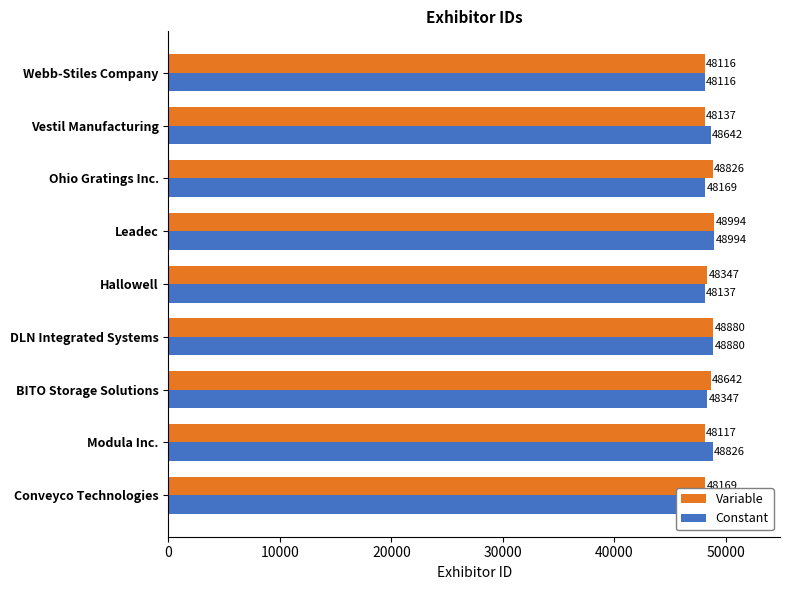

What is the average value of the Variable series?

48470